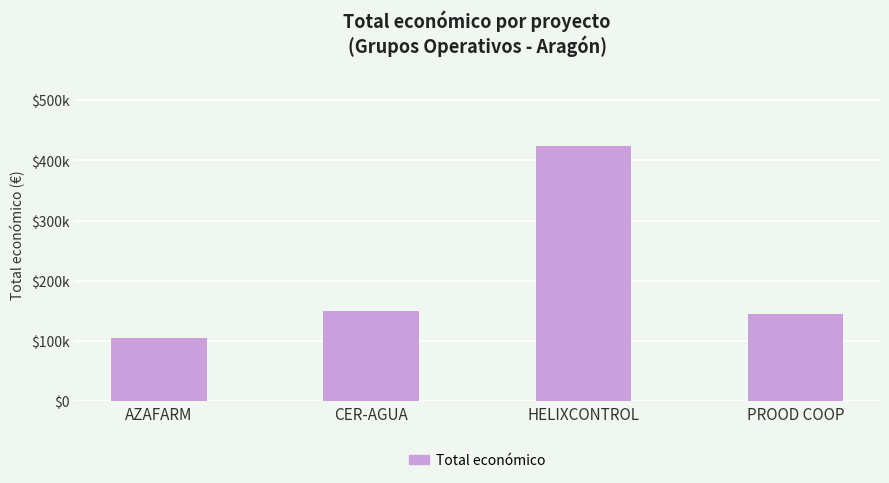

True or false: the data shows 73484 at PROOD COOP.

False